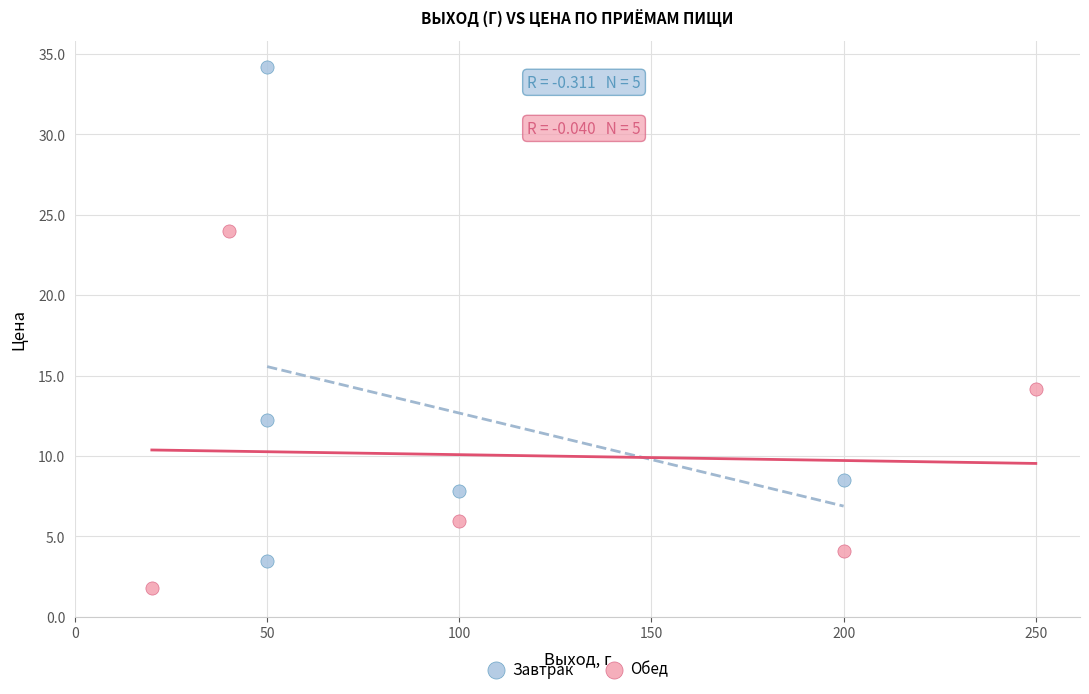

Which series reaches the minimum Y coordinate?

Обед